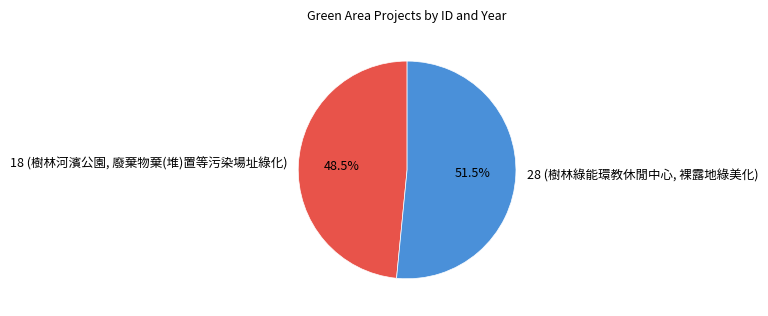

Rank the categories by value from highest to lowest.

28 (樹林綠能環教休閒中心, 裸露地綠美化), 18 (樹林河濱公園, 廢棄物棄(堆)置等污染場址綠化)